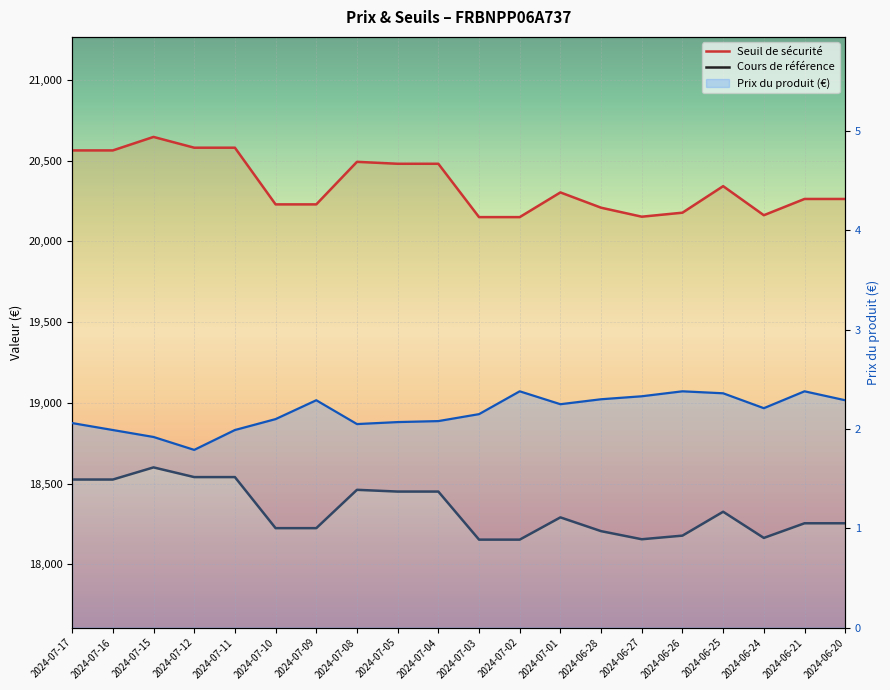

What is the total value across all series at 2024-07-15?

39248.3